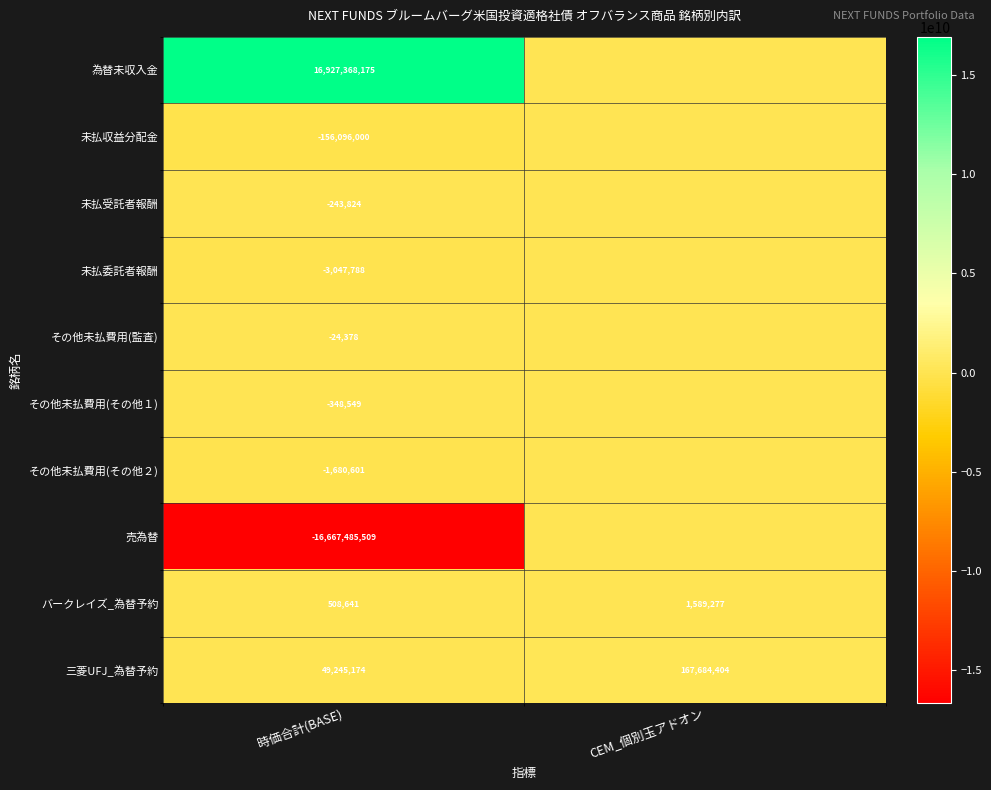

Is the value of その他未払費用(その他２) at 時価合計(BASE) greater than the value of 三菱UFJ_為替予約 at 時価合計(BASE)?

No